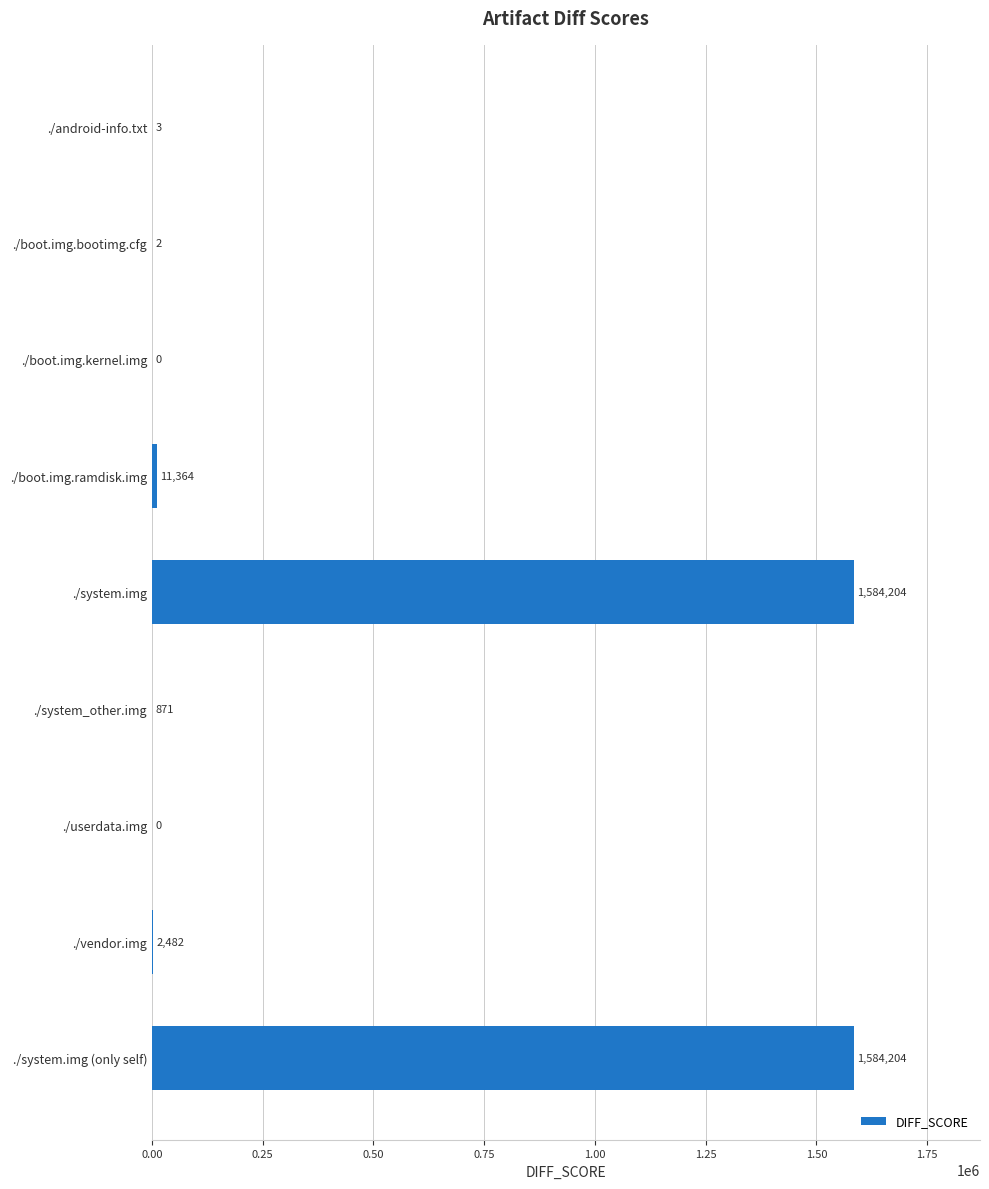

What is the greatest value displayed?

1584204